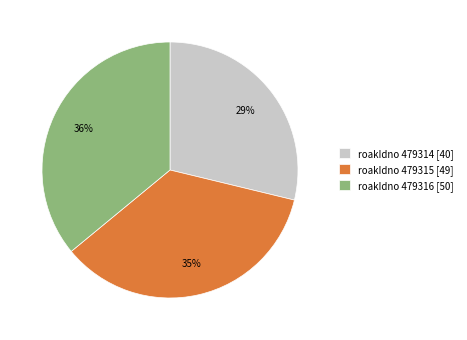

How many segments does this pie chart have?

3